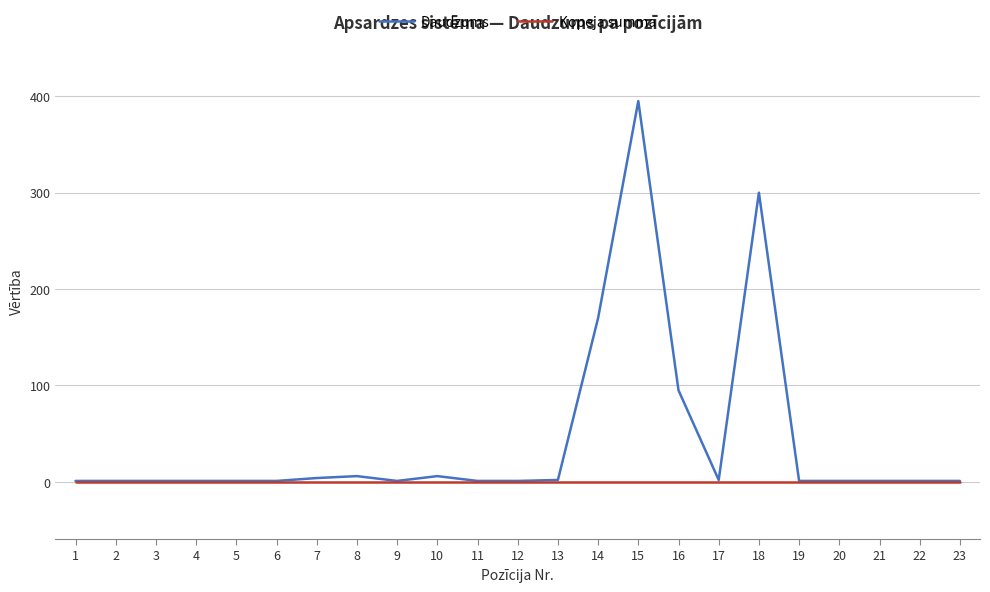

Which series changed the most between 10 and 15?

Daudzums